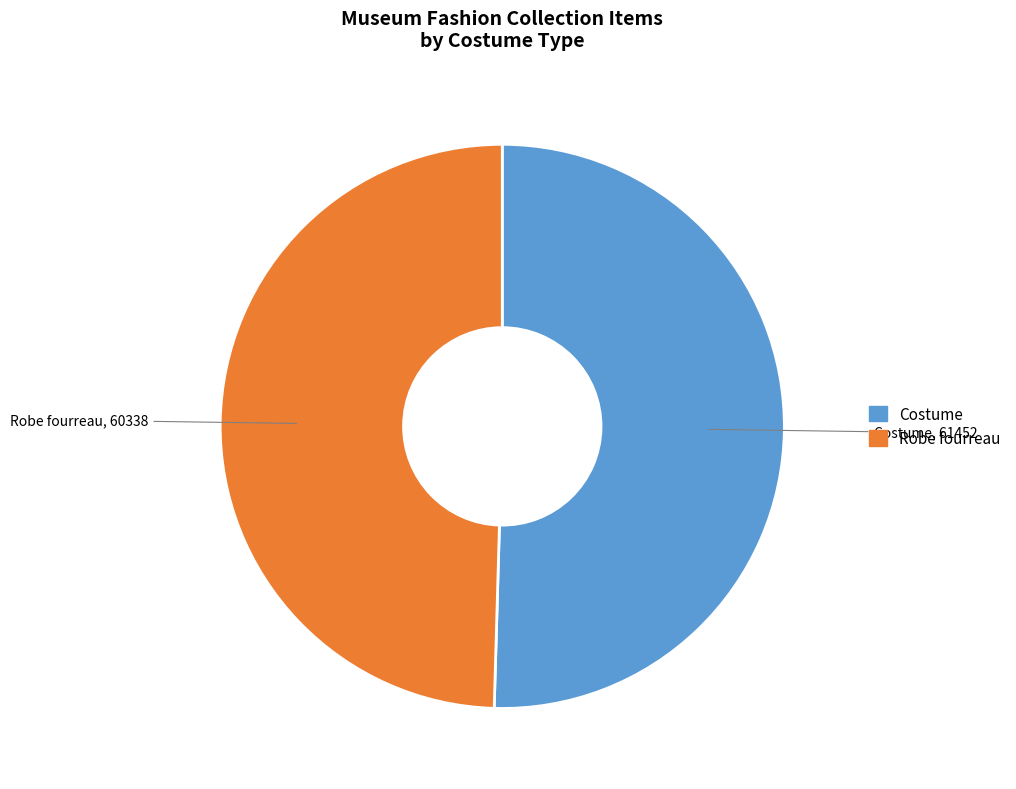

Rank the categories by value from highest to lowest.

Costume, Robe fourreau